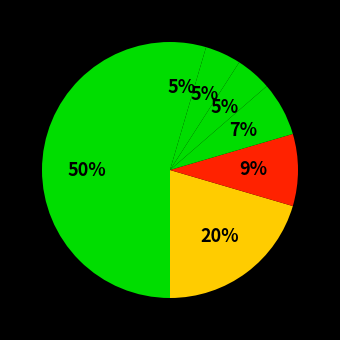

Count the number of slices in the pie.

7